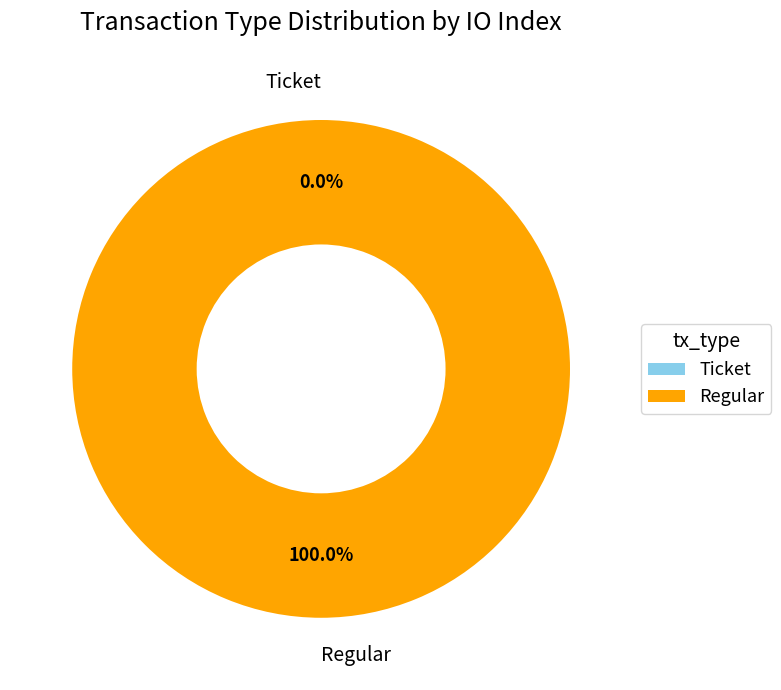

Which category has the biggest portion of the pie?

Regular